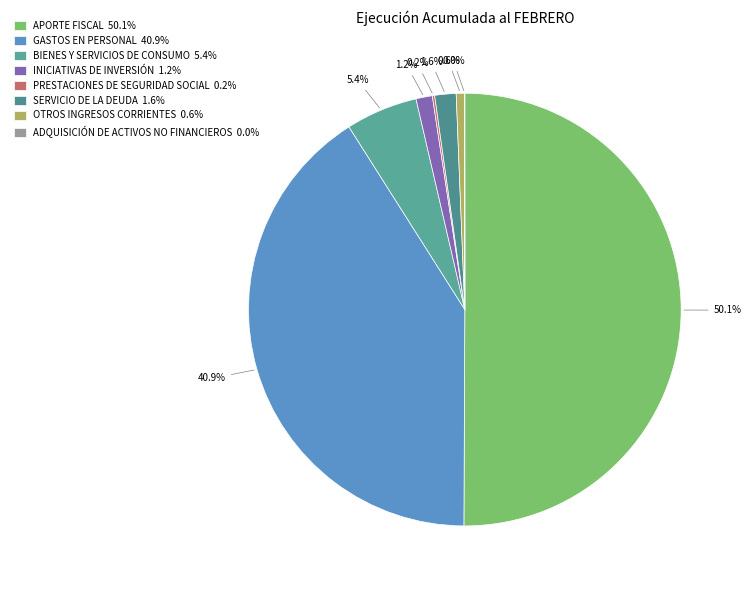

Between PRESTACIONES DE SEGURIDAD SOCIAL and OTROS INGRESOS CORRIENTES, which is larger?

OTROS INGRESOS CORRIENTES